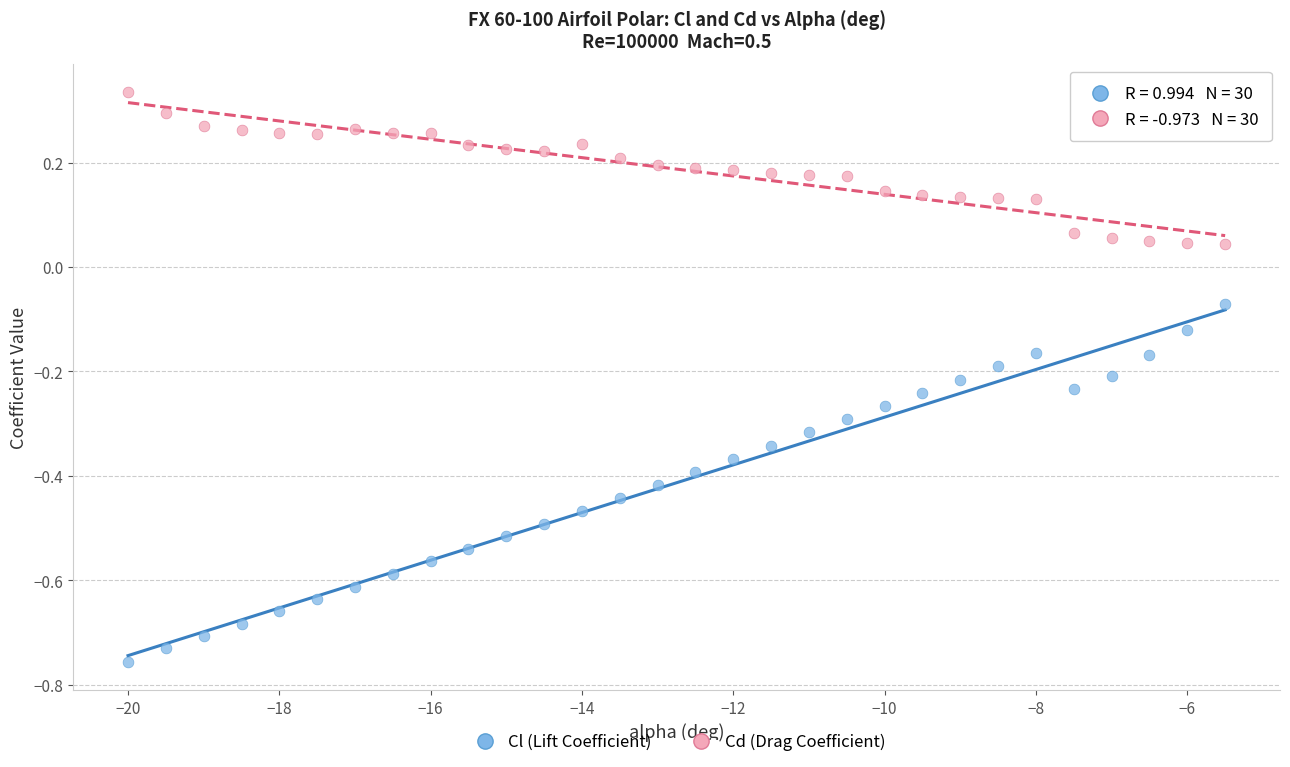

What are all the series names shown in the legend?

Cl (Lift Coefficient), Cd (Drag Coefficient)